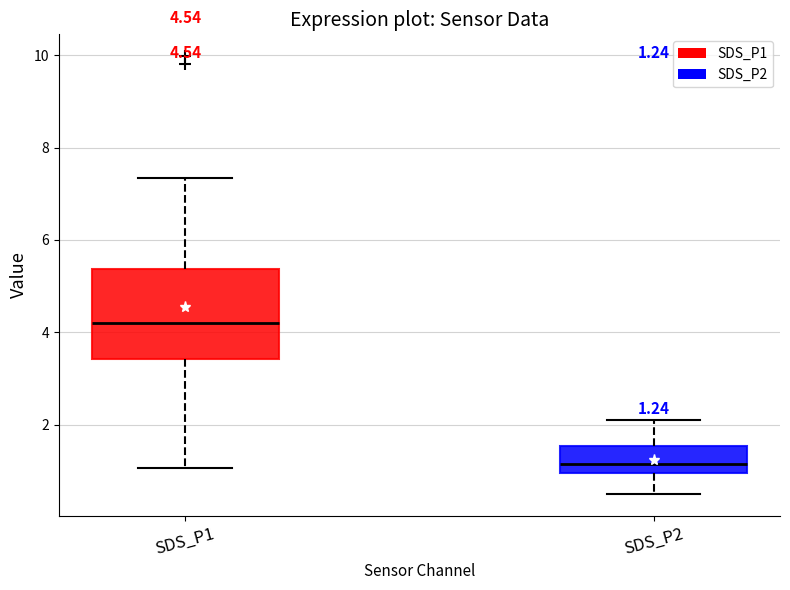

Which box's median line is the highest?

SDS_P1